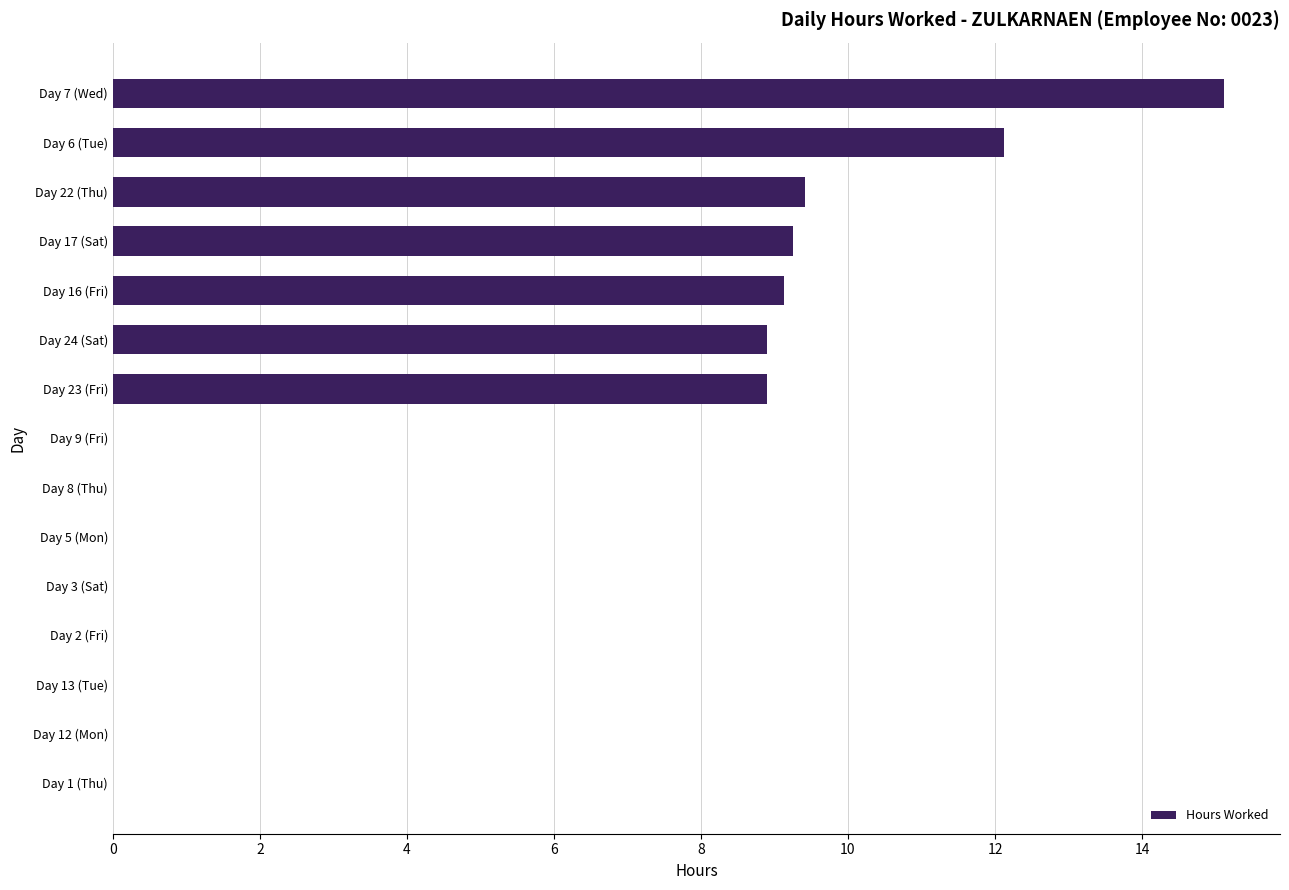

How many categories are shown in the chart?

15